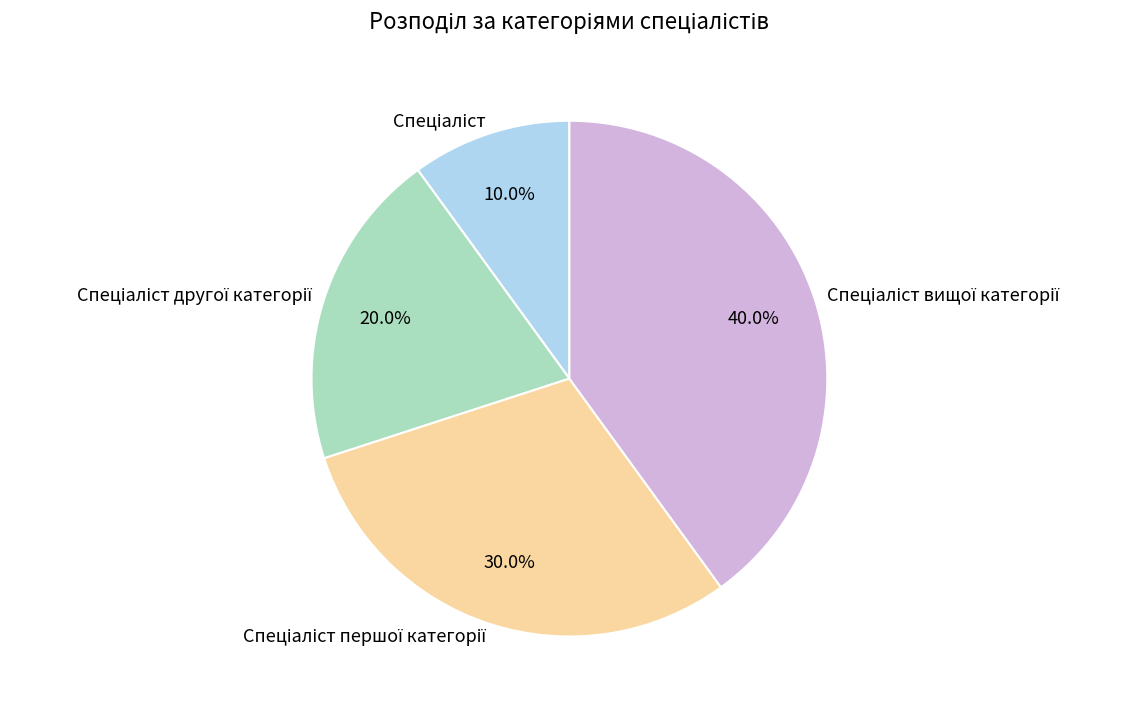

Is there any slice that represents more than half of the pie?

No